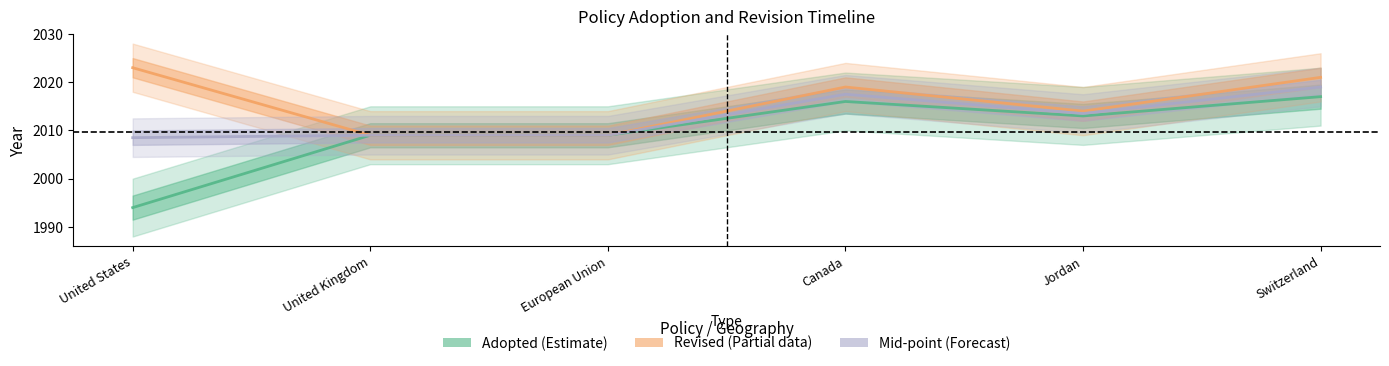

Between Canada and Switzerland, which series saw the biggest shift?

Revised